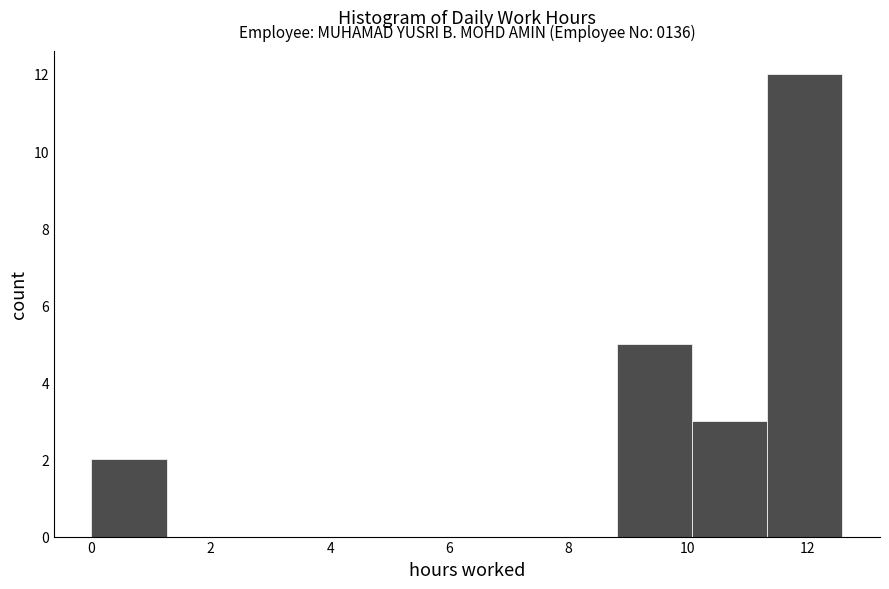

Which range on the x-axis has the tallest bar?

11.4 to 12.6